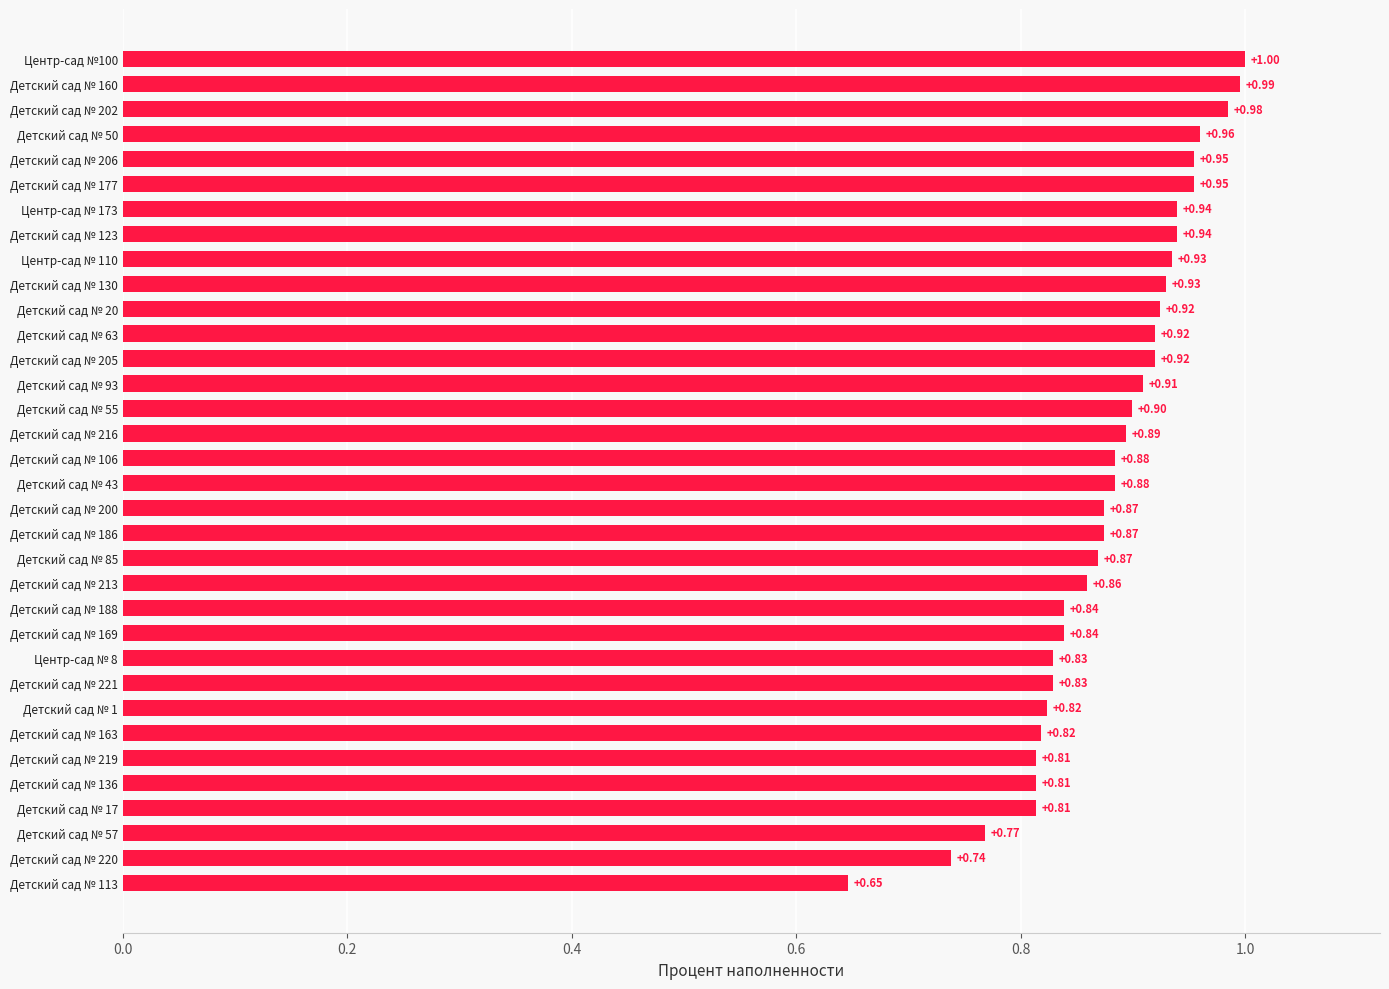

What is the average value?

0.9